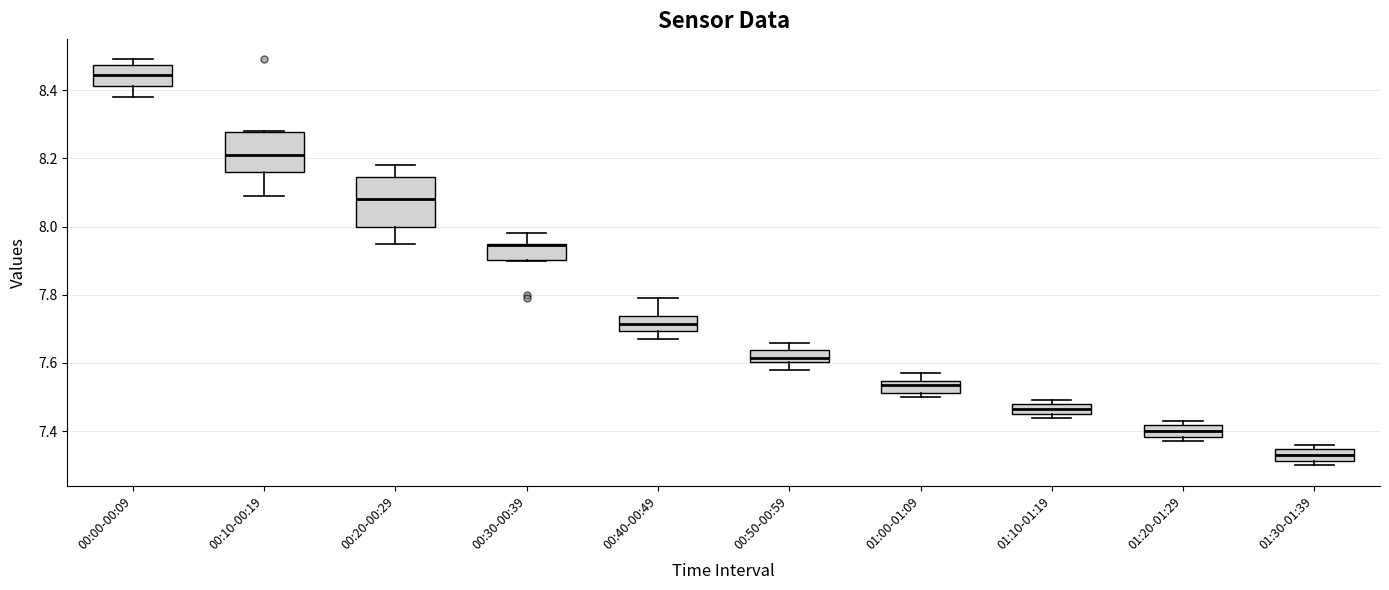

Which box is the tallest, from its lower edge to its upper edge?

00:20-00:29